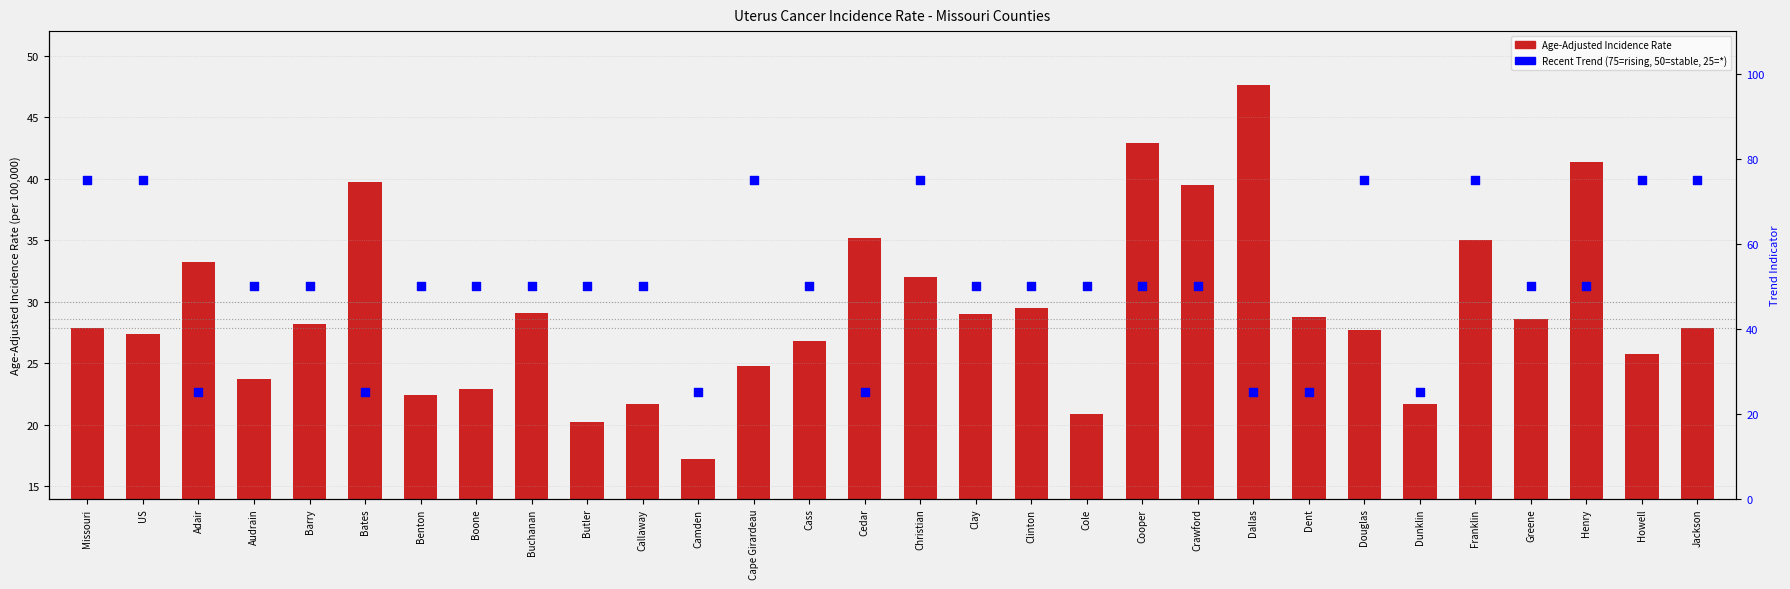

Which series reaches the minimum Y coordinate?

Age-Adjusted Incidence Rate